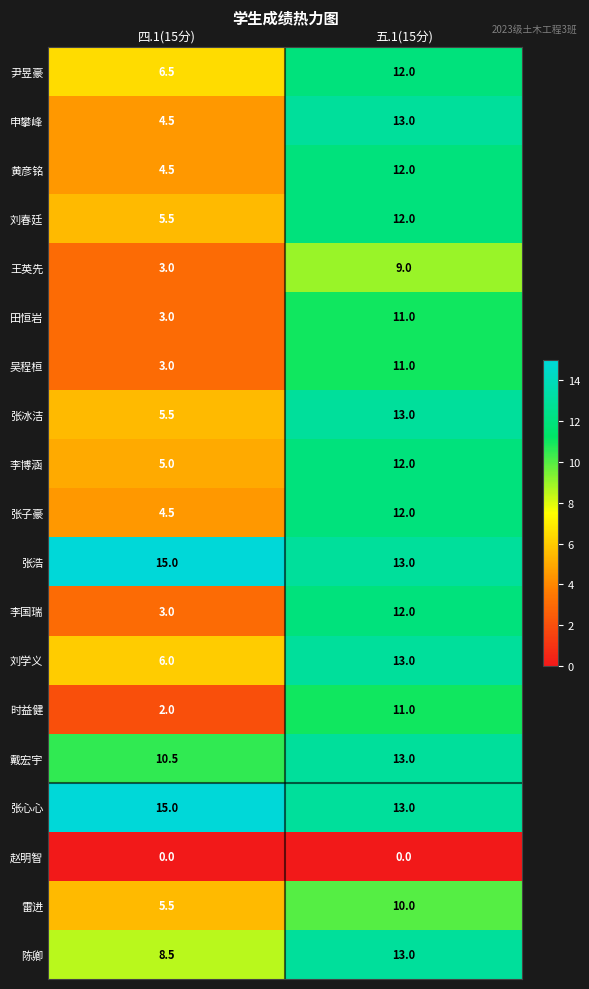

At which label does 刘学义 reach its minimum?

四.1(15分)